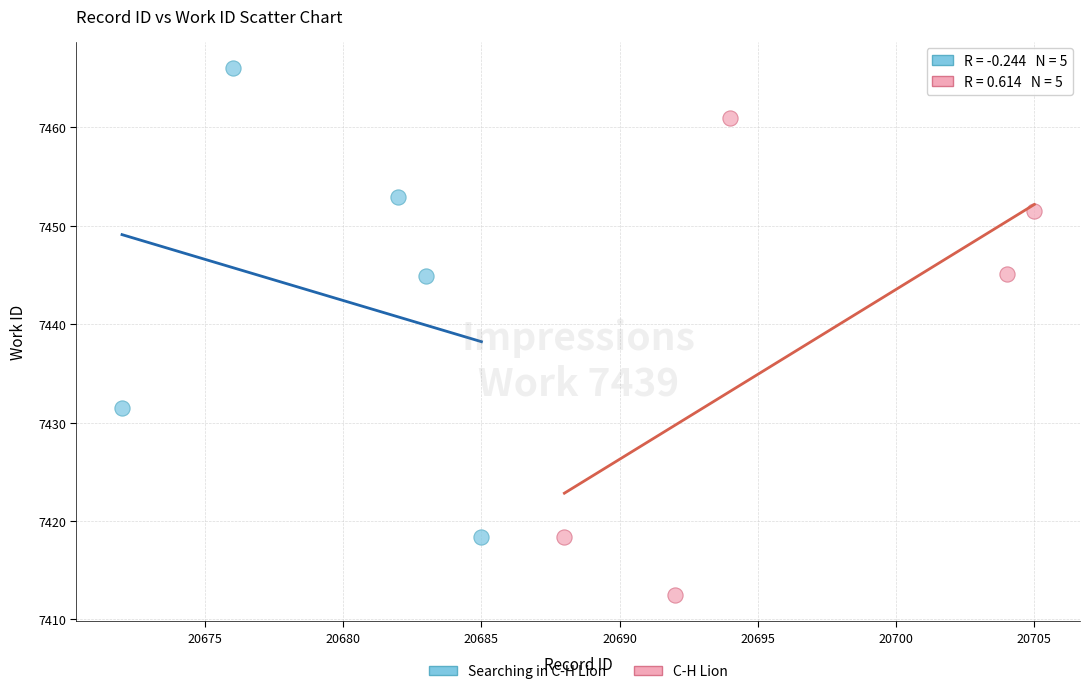

What are all the series names shown in the legend?

Searching in C-H Lion, C-H Lion